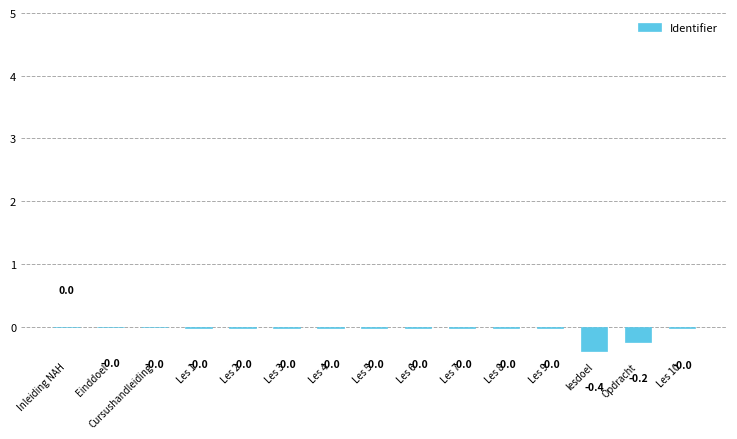

What is the change in value from Opdracht to Les 10?

+0.2